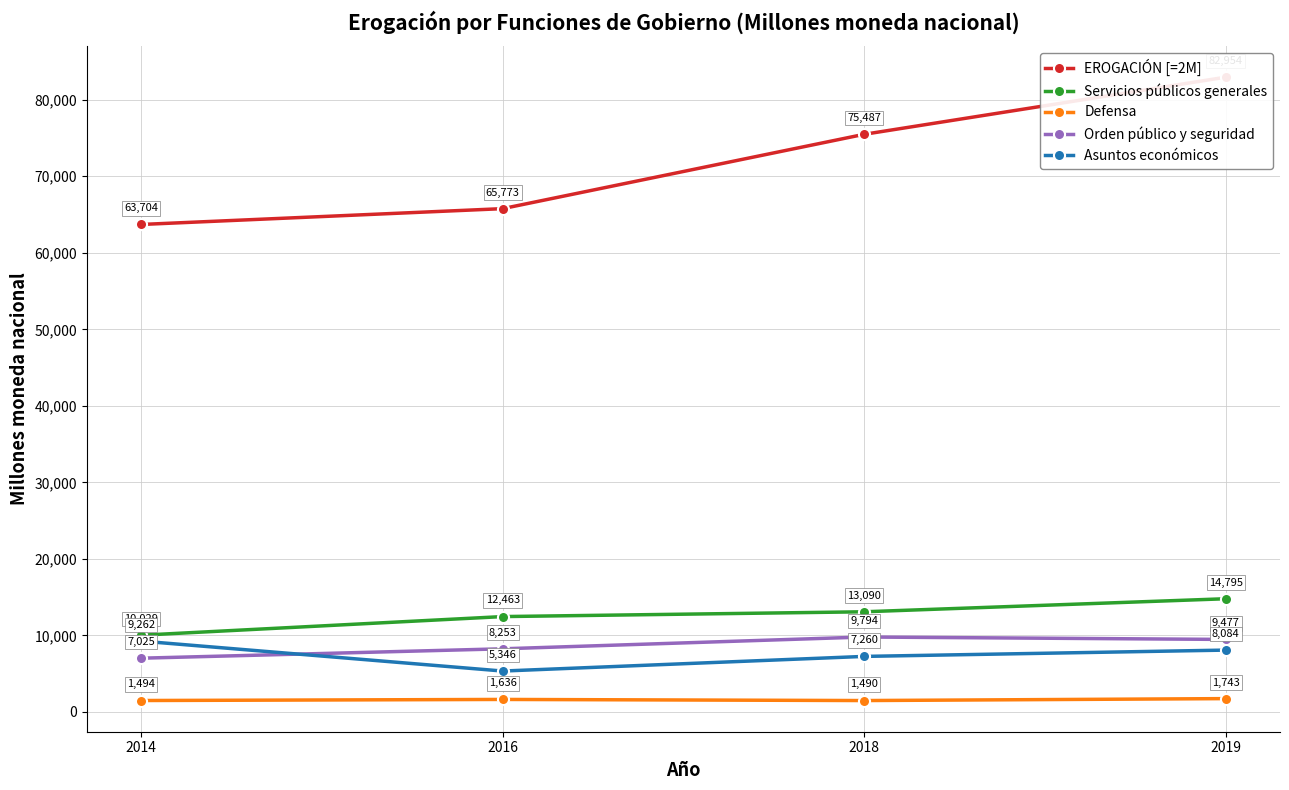

Which label corresponds to the largest value in the chart?

2019